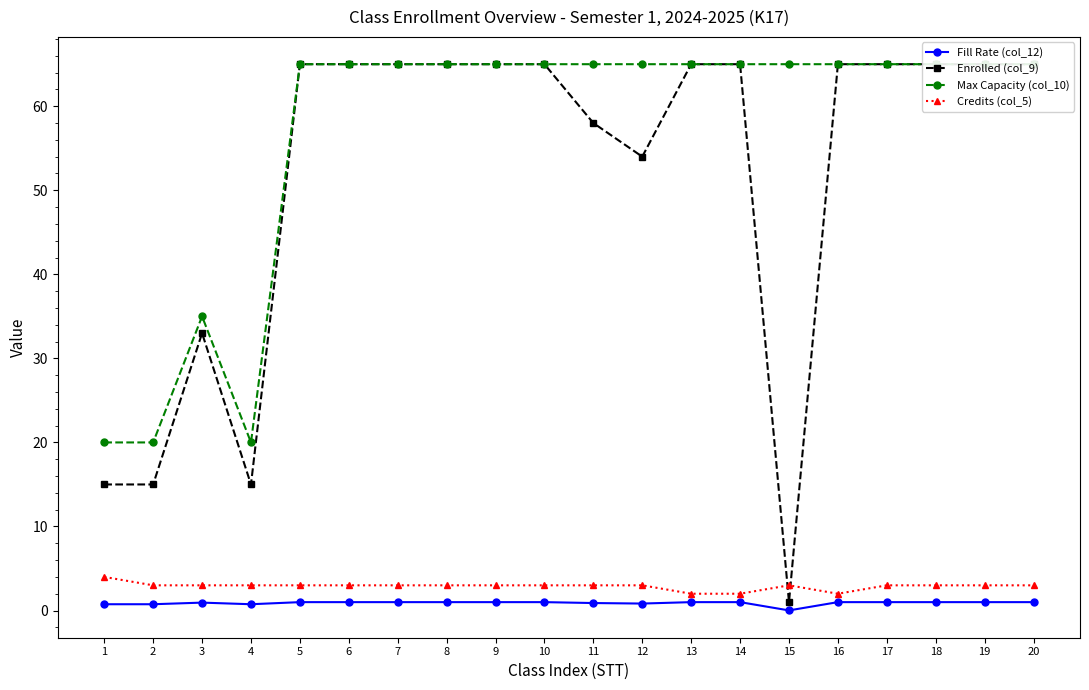

At how many categories does at least one series exceed 39?

16